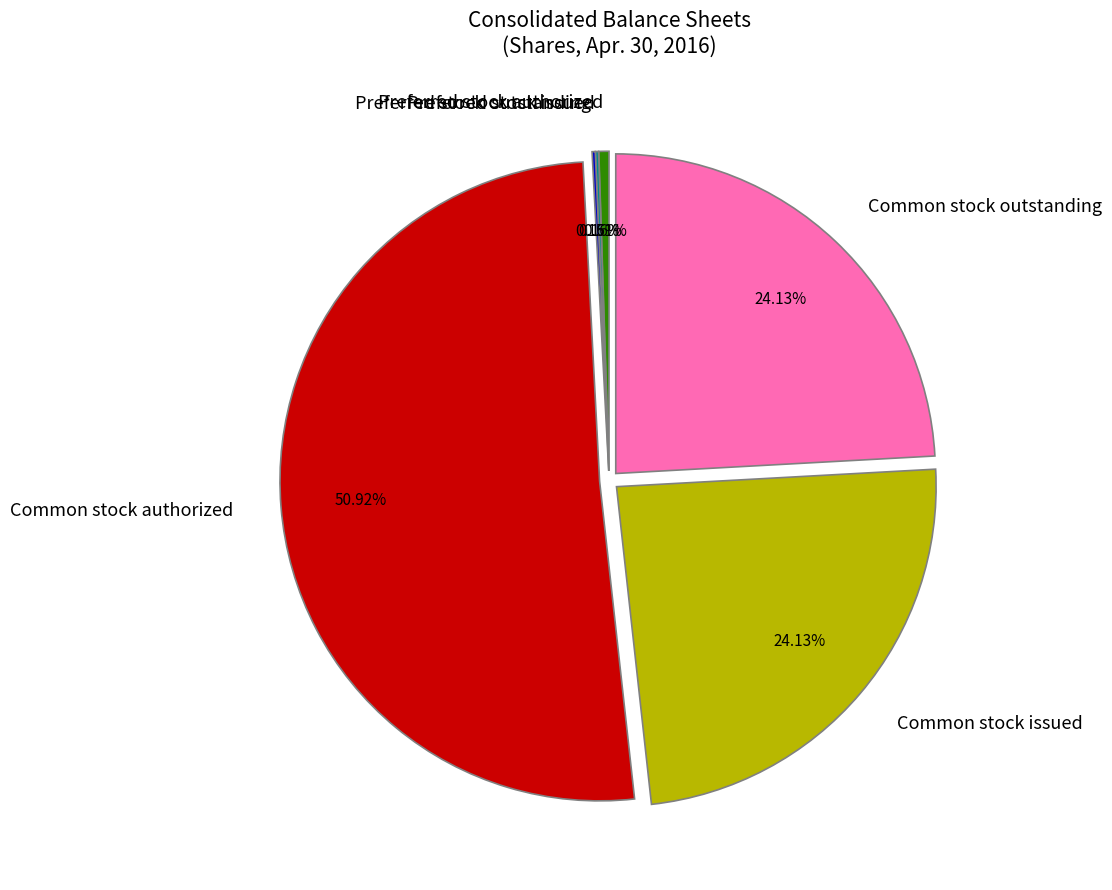

To the nearest percent, what is the combined percentage of Common stock authorized and Common stock issued?

75%